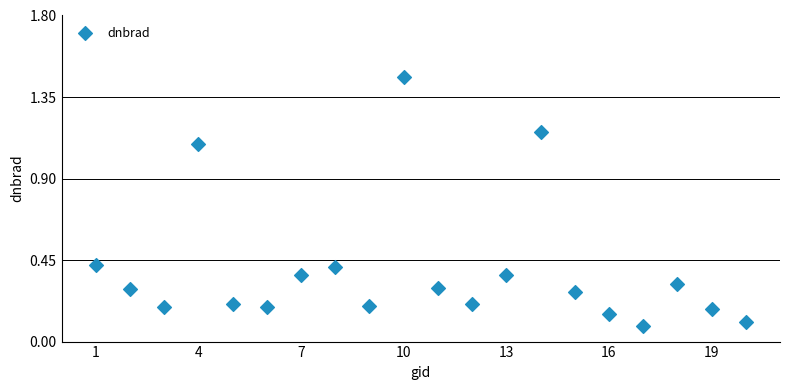

What is the range of X values (max minus min)?

19.0